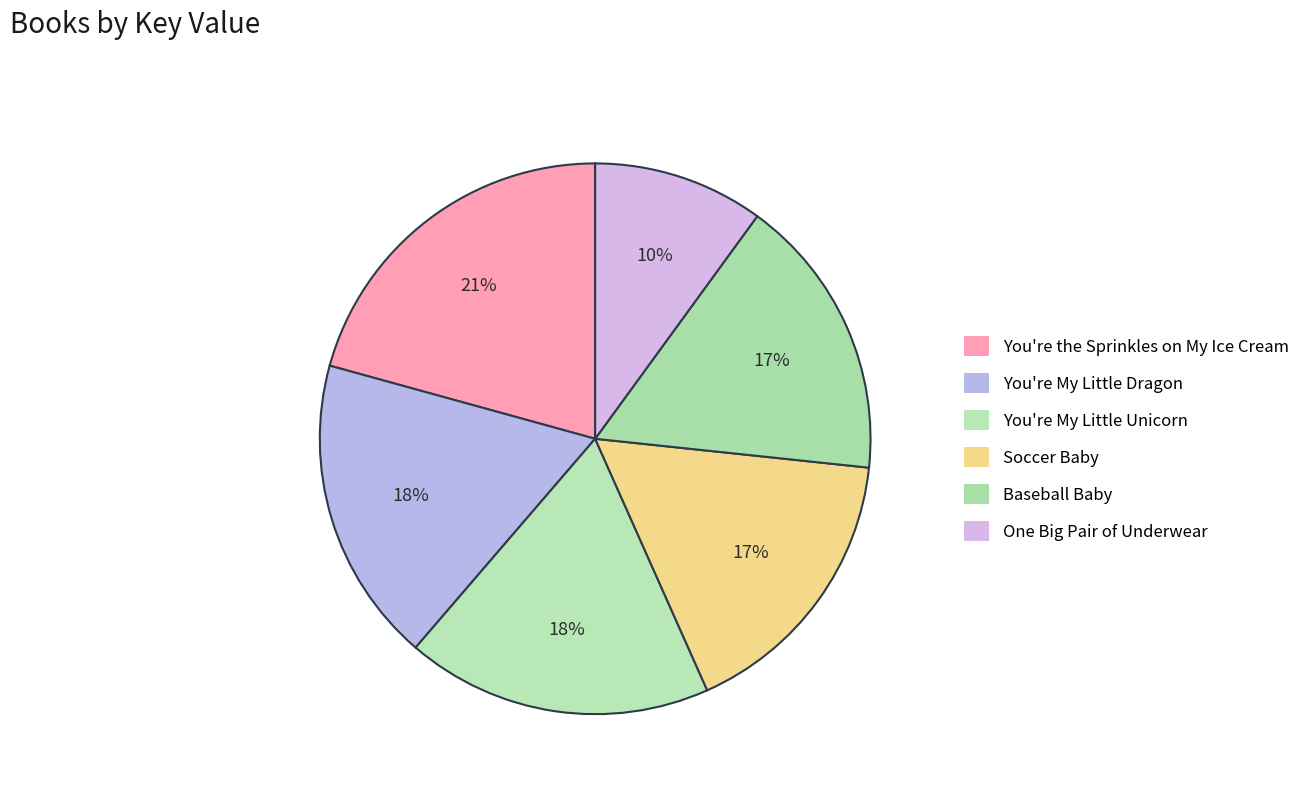

Count the number of slices in the pie.

6